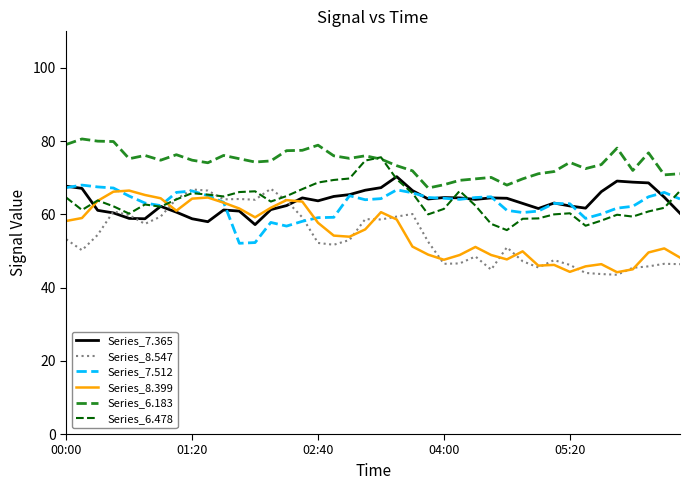

True or false: Series_6.478 has more than 2 points higher than both neighbors.

True